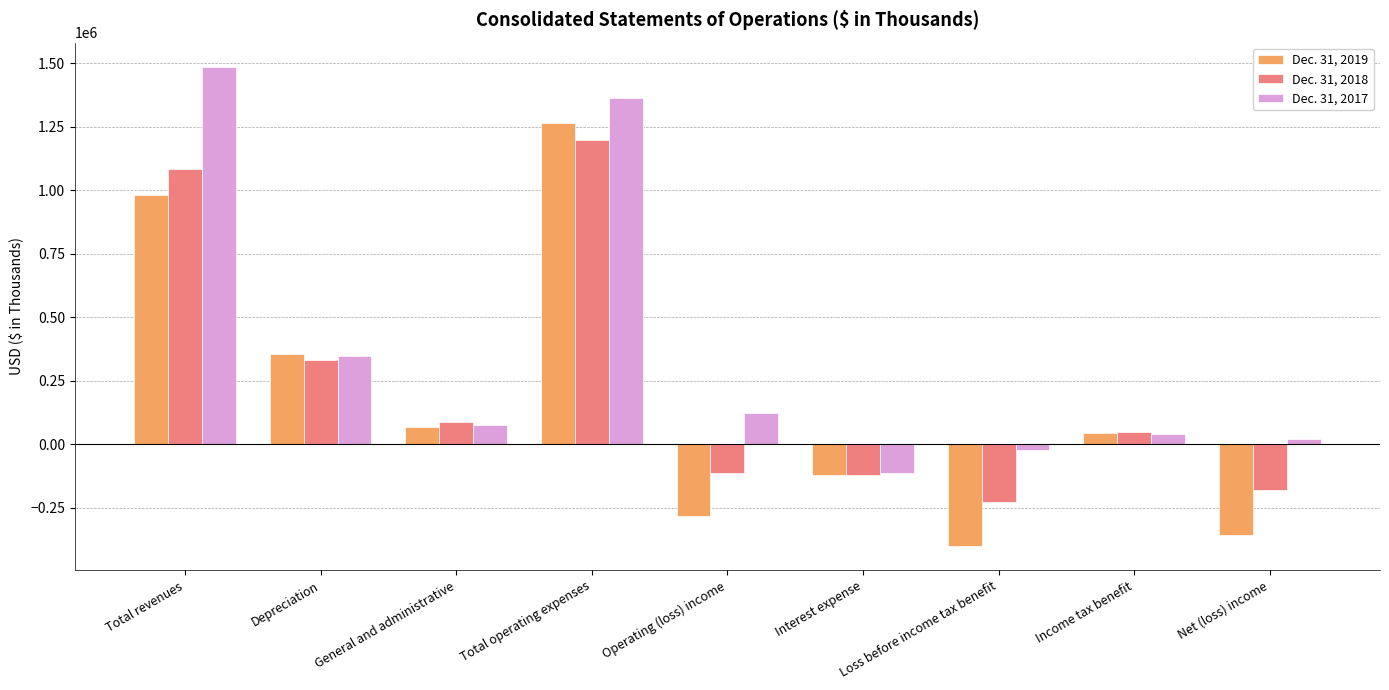

What is the value of the Dec. 31, 2017 bar at the 7th from the left?

-21440